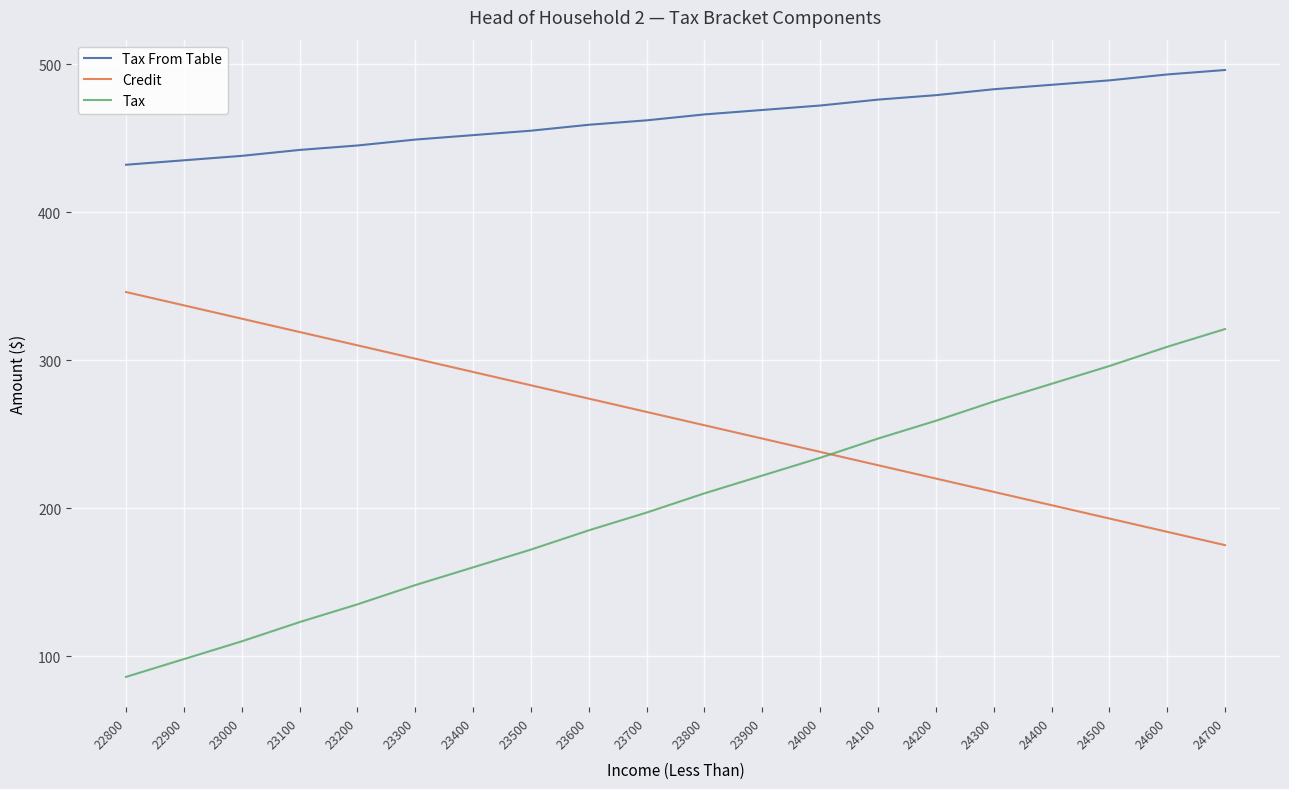

True or false: Credit and Tax From Table intersect in this chart.

False